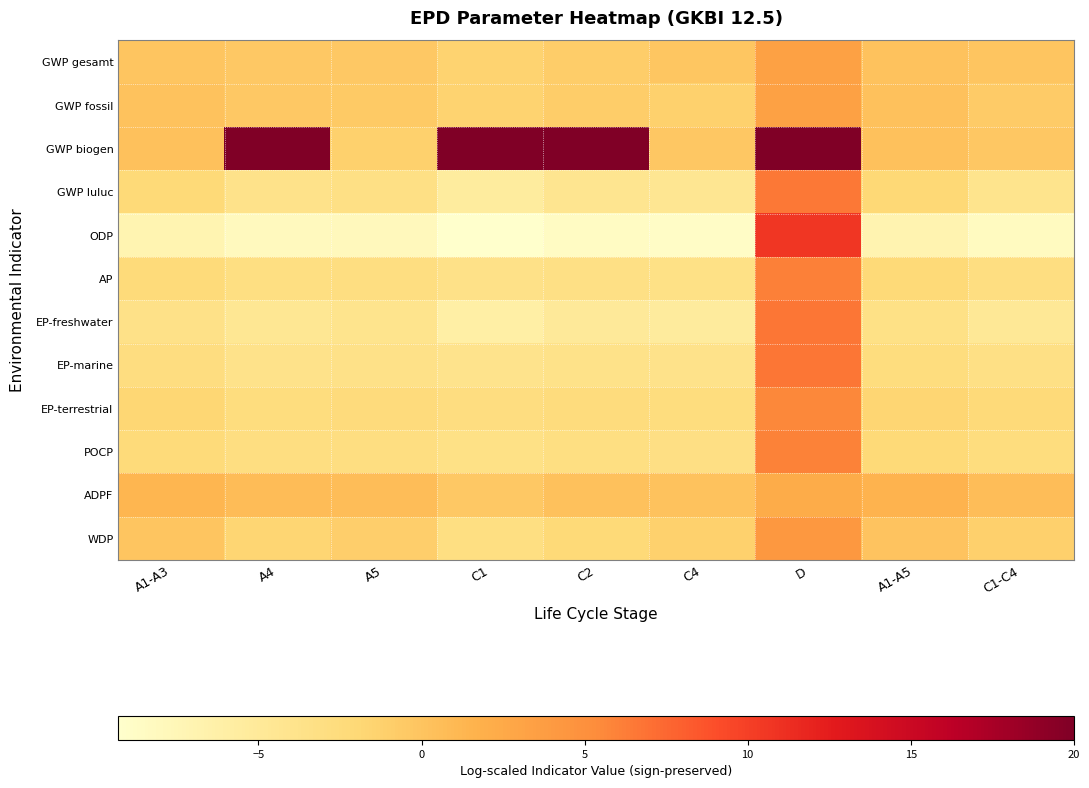

Reading right to left, transcribe all the data shown in this chart.

GWP gesamt: C1-C4=-0.1	A1-A5=0.2	D=3.3	C4=-0.2	C2=-0.8	C1=-1.5	A5=-0.5	A4=-0.4	A1-A3=-0.1
GWP fossil: C1-C4=-0.6	A1-A5=0.3	D=3.3	C4=-1.3	C2=-0.8	C1=-1.5	A5=-0.6	A4=-0.4	A1-A3=0.2
GWP biogen: C1-C4=-0.3	A1-A5=0.3	D=20.0	C4=-0.3	C2=20.0	C1=20.0	A5=-1.2	A4=20.0	A1-A3=0.2
GWP luluc: C1-C4=-4.0	A1-A5=-2.0	D=6.6	C4=-4.5	C2=-4.2	C1=-5.4	A5=-3.2	A4=-3.7	A1-A3=-2.1
ODP: C1-C4=-8.3	A1-A5=-7.0	D=10.7	C4=-8.8	C2=-8.5	C1=-9.3	A5=-8.0	A4=-8.1	A1-A3=-7.1
AP: C1-C4=-2.9	A1-A5=-2.2	D=6.1	C4=-3.4	C2=-3.2	C1=-3.5	A5=-3.0	A4=-3.1	A1-A3=-2.3
EP-freshwater: C1-C4=-4.8	A1-A5=-3.4	D=6.6	C4=-5.3	C2=-5.0	C1=-6.0	A5=-4.0	A4=-4.6	A1-A3=-3.5
EP-marine: C1-C4=-3.3	A1-A5=-2.7	D=6.6	C4=-3.8	C2=-3.7	C1=-3.9	A5=-3.5	A4=-3.7	A1-A3=-2.8
EP-terrestrial: C1-C4=-2.3	A1-A5=-1.7	D=5.7	C4=-2.8	C2=-2.6	C1=-2.8	A5=-2.5	A4=-2.7	A1-A3=-1.8
POCP: C1-C4=-2.7	A1-A5=-2.2	D=6.0	C4=-3.2	C2=-3.1	C1=-3.4	A5=-2.9	A4=-2.9	A1-A3=-2.3
ADPF: C1-C4=0.6	A1-A5=1.5	D=2.2	C4=0.1	C2=0.3	C1=-0.4	A5=0.6	A4=0.7	A1-A3=1.3
WDP: C1-C4=-1.2	A1-A5=0.0	D=4.2	C4=-1.2	C2=-2.1	C1=-3.0	A5=-1.0	A4=-1.7	A1-A3=-0.0